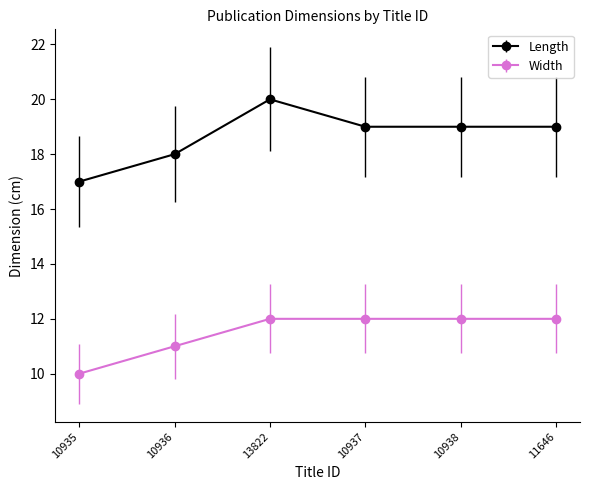

How many lines are shown in the chart?

2